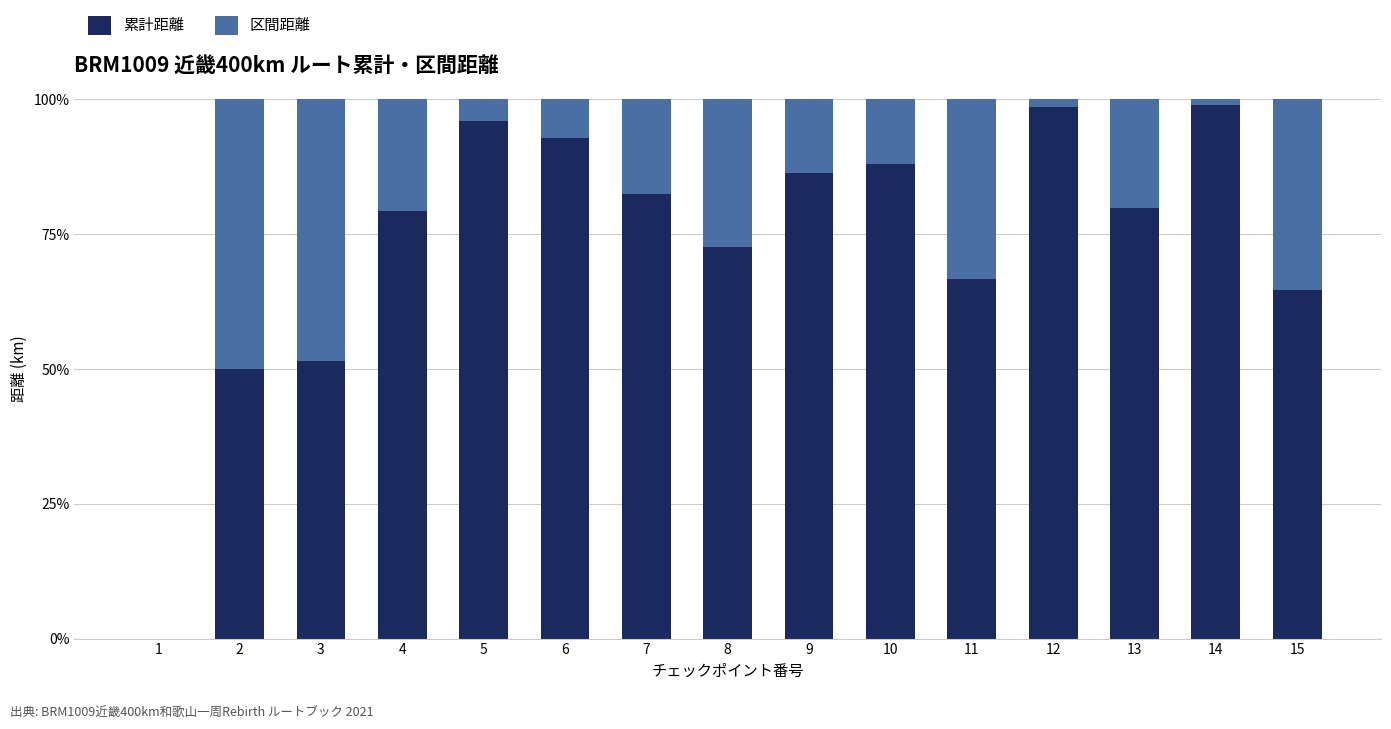

What is the total value across all series at 3?

100.0